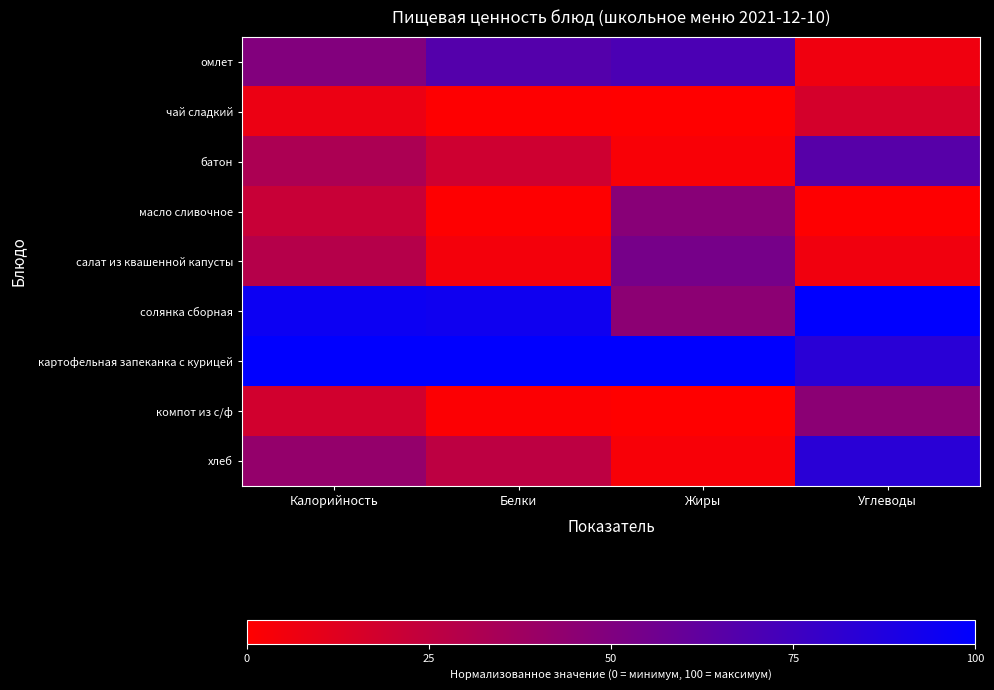

At which category is the sum across all series the highest?

Углеводы